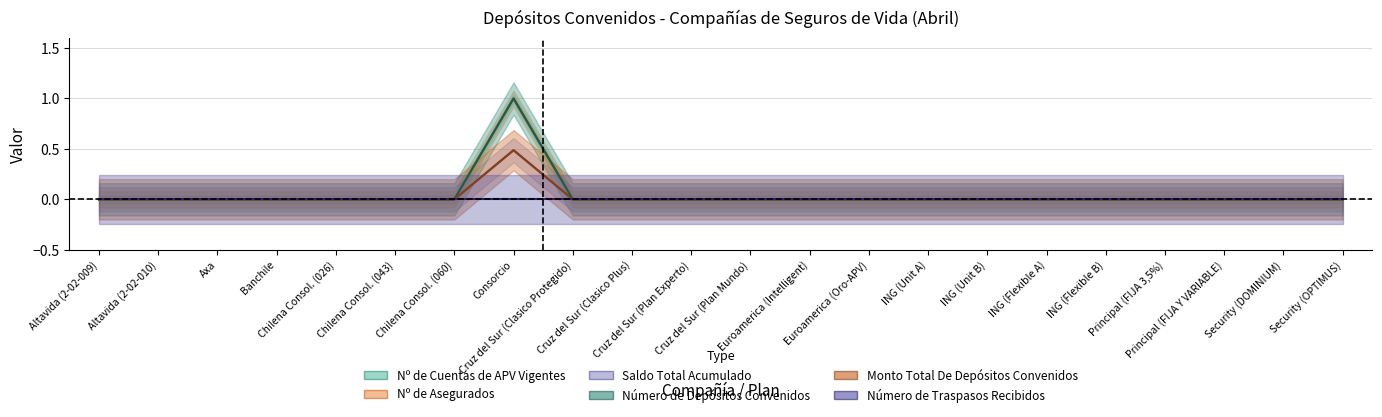

What is the difference between the maximum and second lowest values in the Número de Depósitos Convenidos series?

1.0